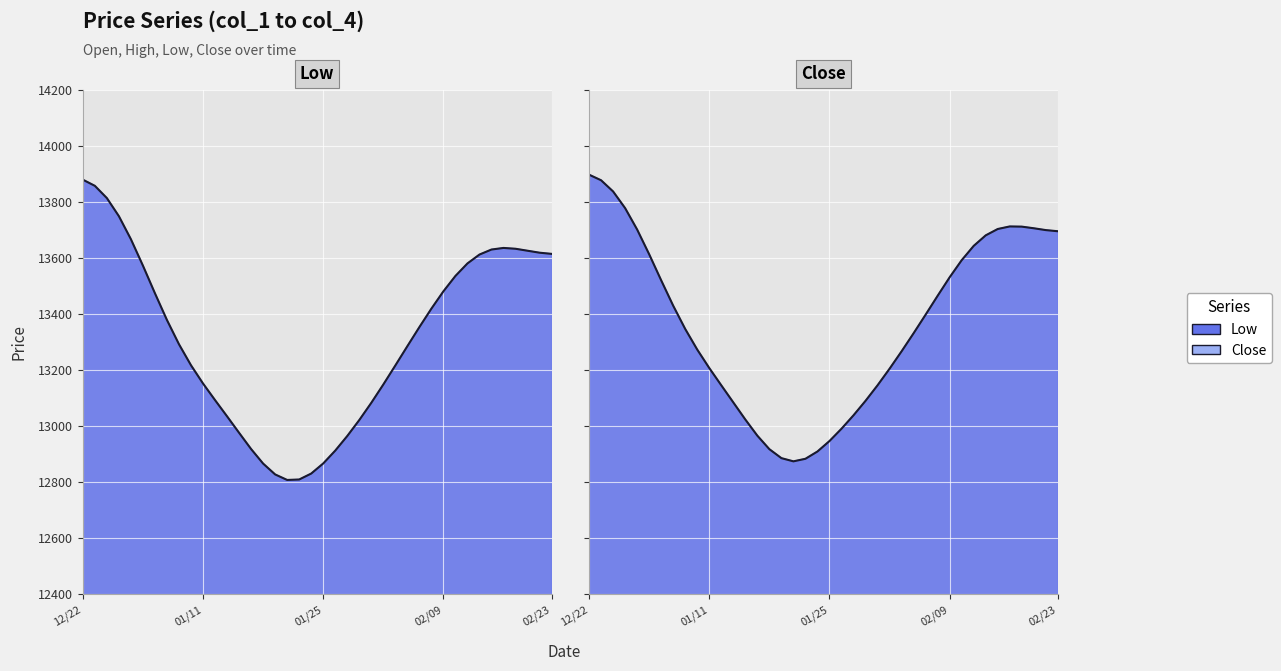

What is the label of the 37th point from the left?

2018/02/20